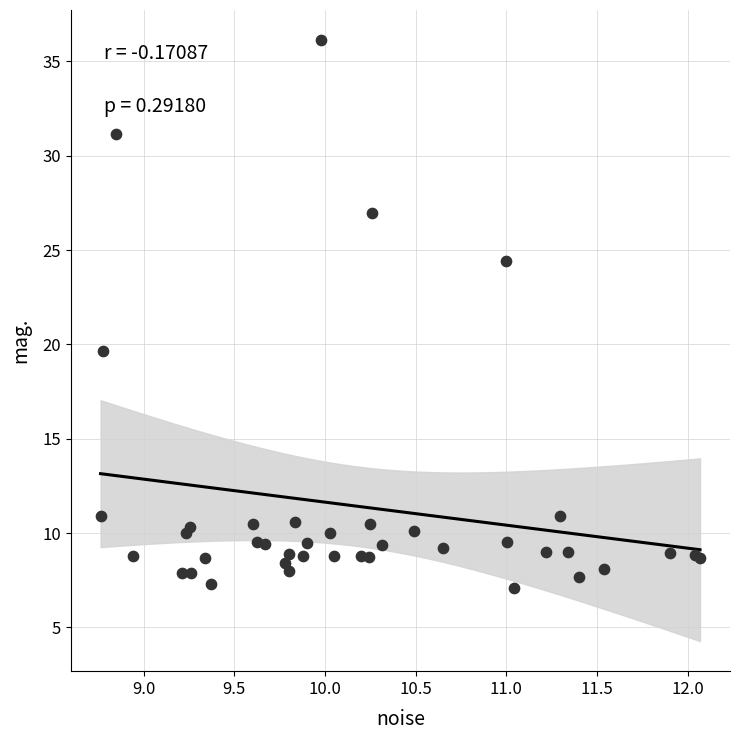

What Y value in the scatter plot is closest to 21?

19.6